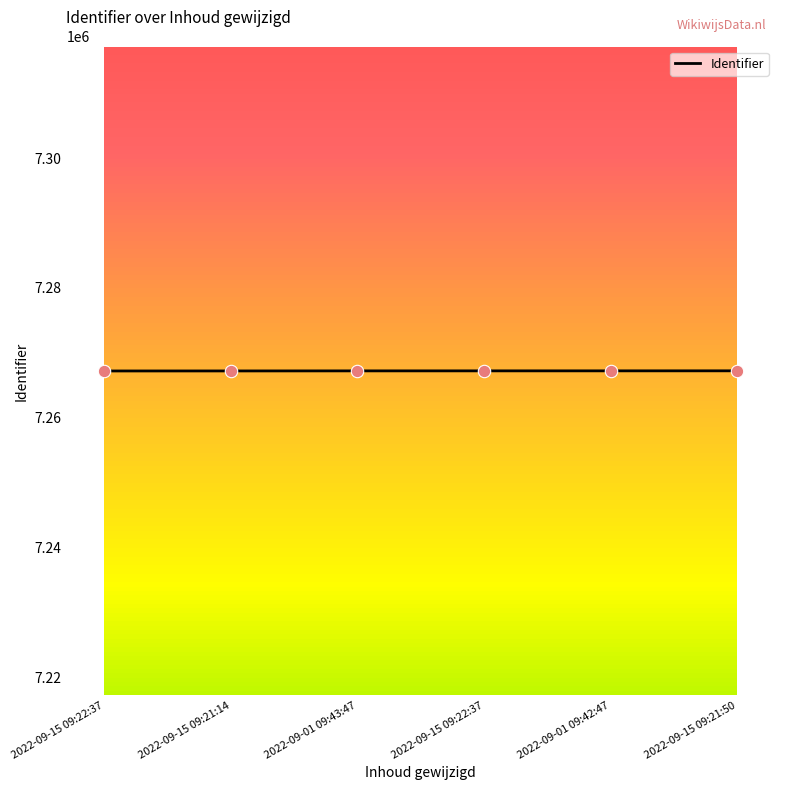

How many lines are shown in the chart?

1